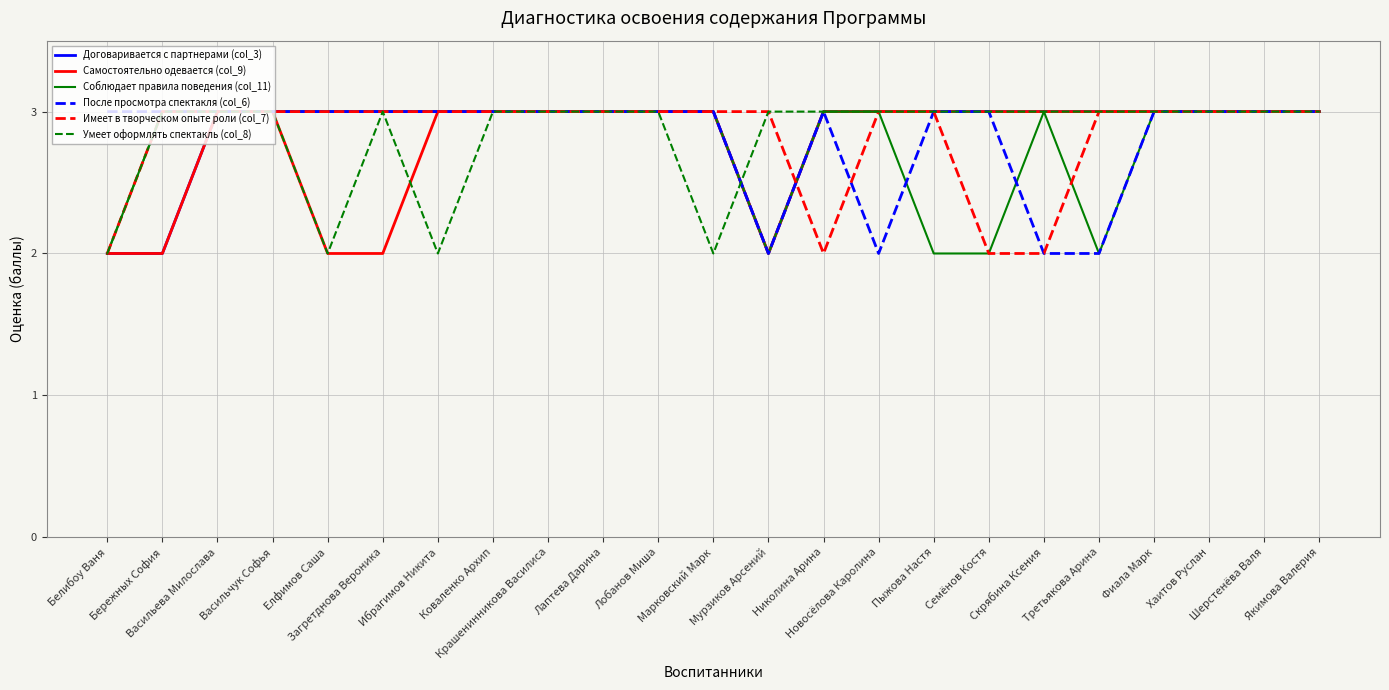

What is the difference between the maximum and minimum values in the Умеет оформлять спектакль (col_8) series?

1